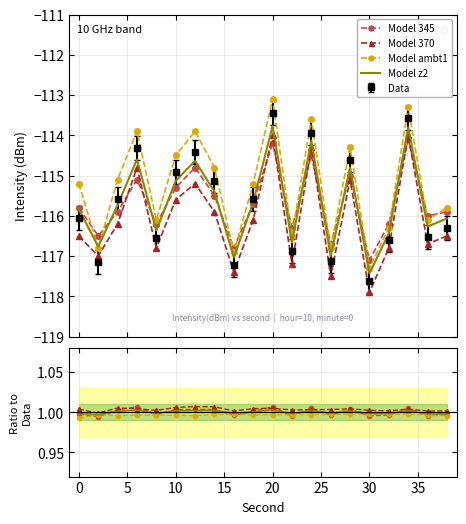

True or false: Model 370 and Model z2 cross at least once.

False